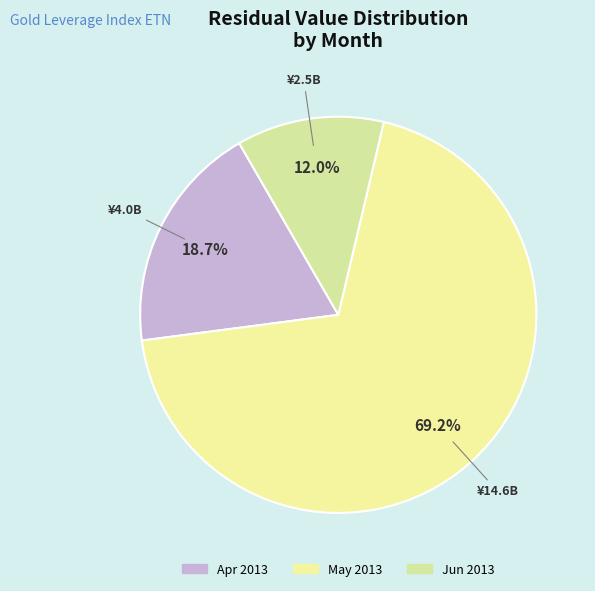

Does any single category account for the majority?

Yes